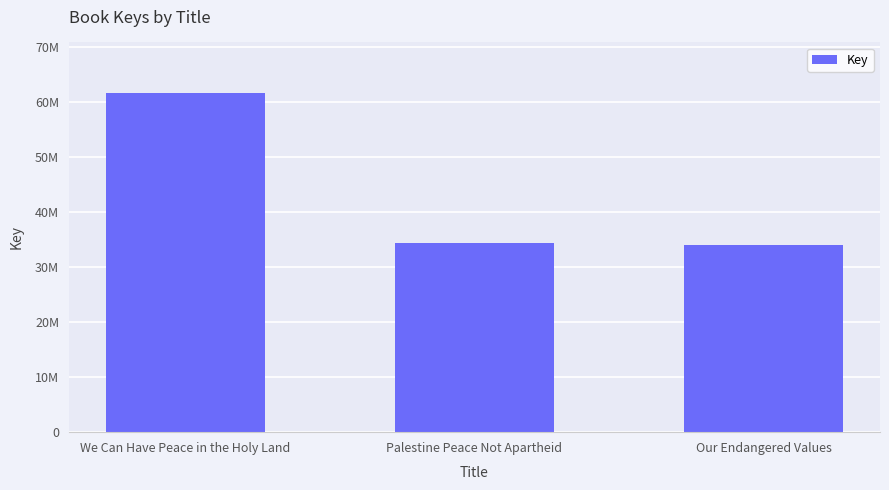

The value at Palestine Peace Not Apartheid is 53868596. True or false?

False